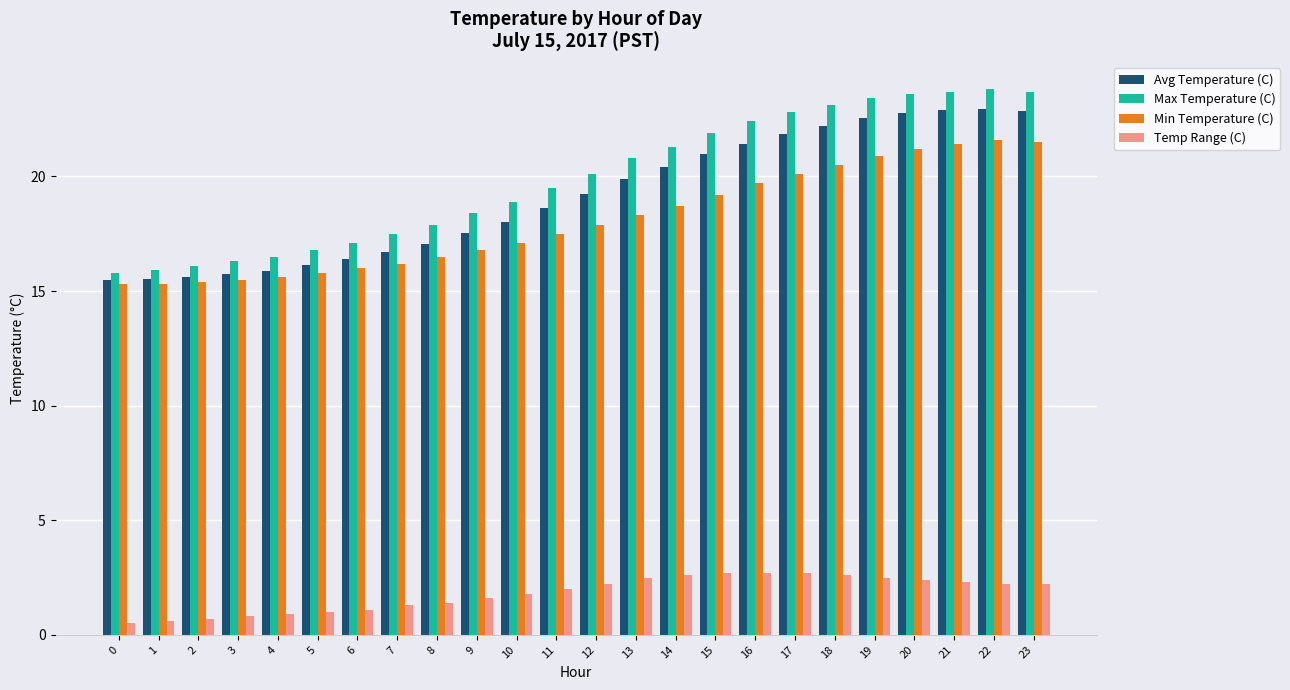

What is the minimum value for Temp Range (C)?

0.5